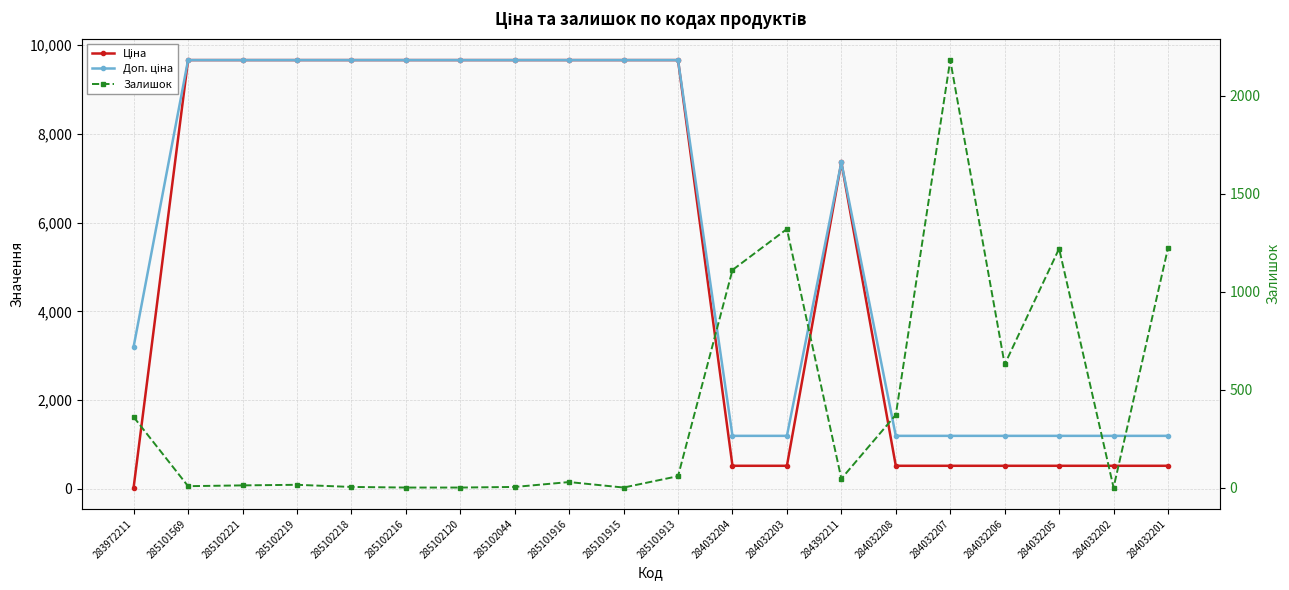

How many data points in Залишок are above 45?

9